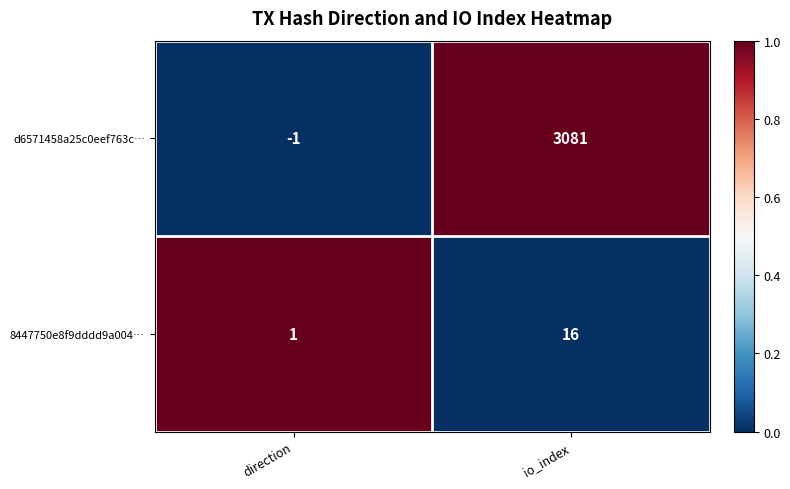

Reading right to left, list all the values displayed in this chart.

d6571458a25c0eef763c…: 3081	-1
8447750e8f9dddd9a004…: 16	1